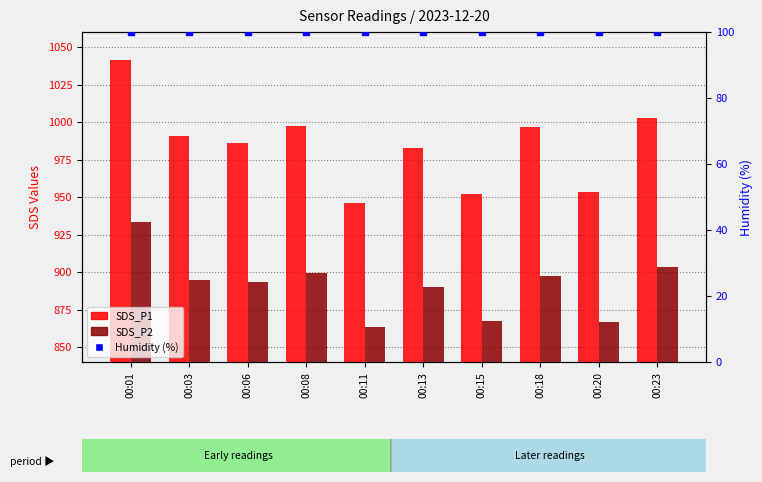

Which series reaches the maximum Y coordinate?

SDS_P1